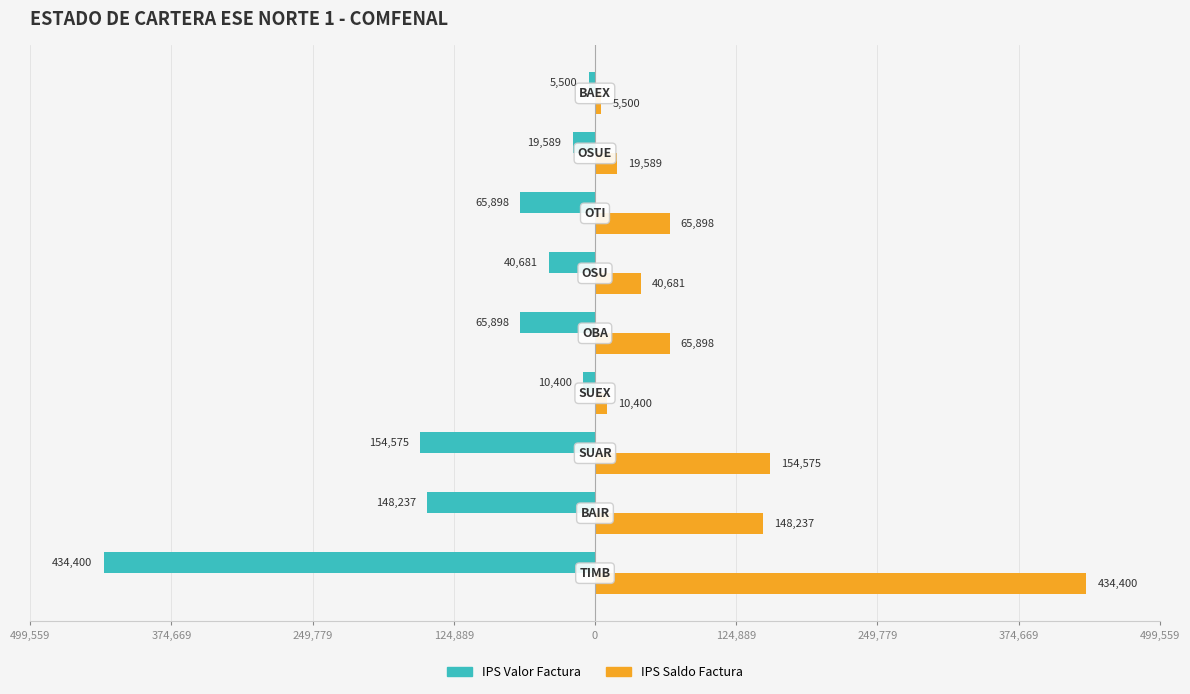

What are all the series names shown in the legend?

IPS Valor Factura, IPS Saldo Factura